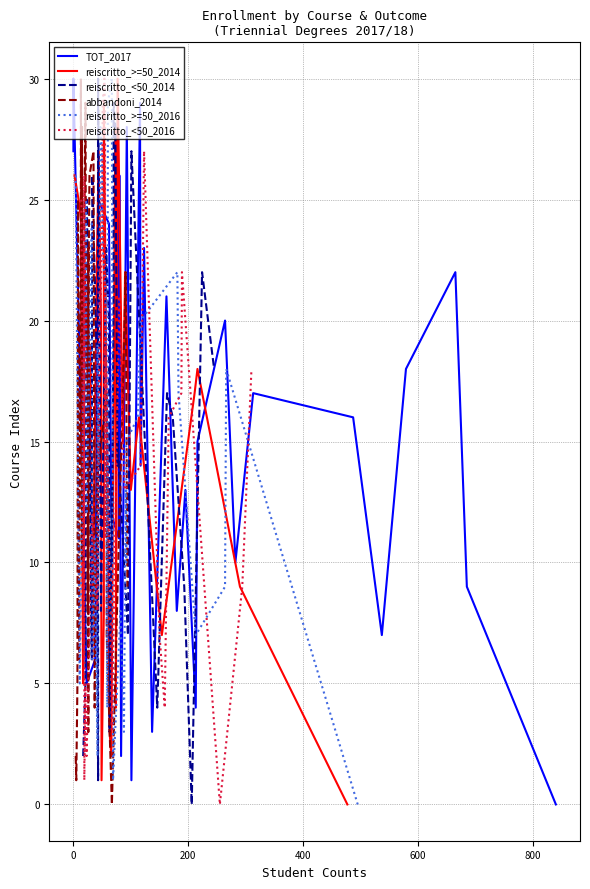

How many values in reiscritto_<50_2016 are above zero?

30